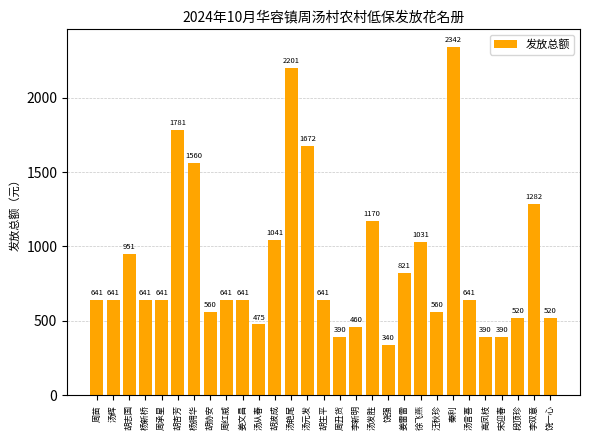

What is the ratio of the value at 胡杏芳 to the value at 汤元发?

1.1